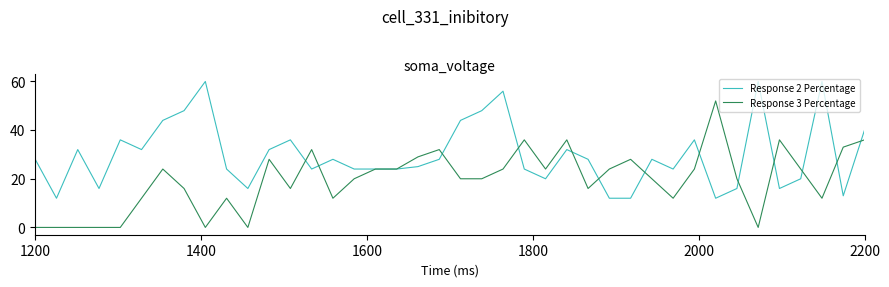

List the series in order of their overall mean, lowest first.

Response 3 Percentage, Response 2 Percentage